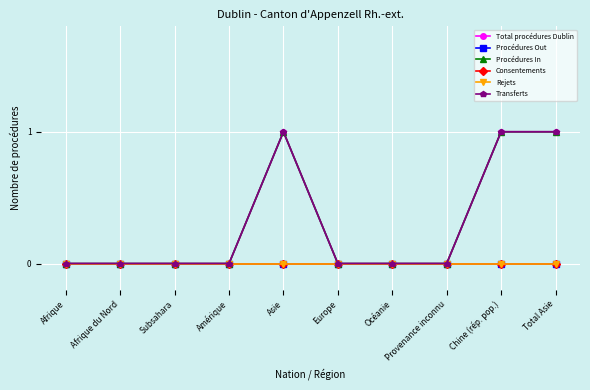

Reading right to left, extract all data points from this chart.

Total procédures Dublin: 1	1	0	0	0	1	0	0	0	0
Procédures Out: 0	0	0	0	0	0	0	0	0	0
Procédures In: 1	1	0	0	0	1	0	0	0	0
Consentements: 0	0	0	0	0	0	0	0	0	0
Rejets: 0	0	0	0	0	0	0	0	0	0
Transferts: 1	1	0	0	0	1	0	0	0	0